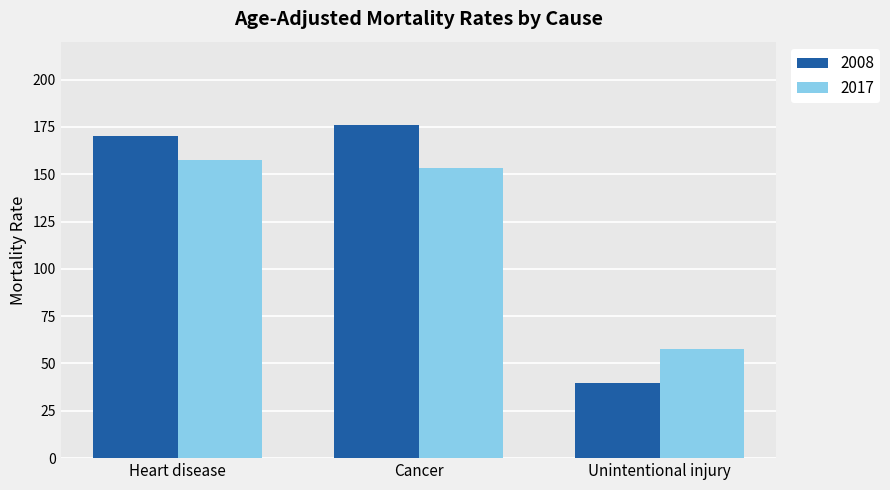

Reading left to right, list all the values displayed in this chart.

2008: 170.1	176.1	39.9
2017: 157.3	153.1	57.9